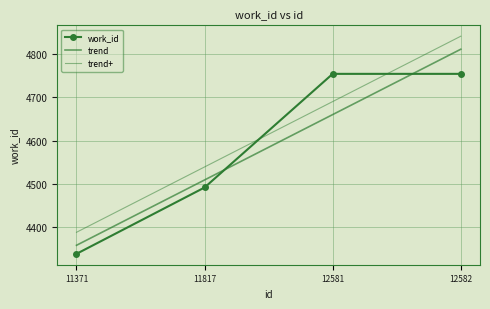

What is the value of the 3rd point from the left?

4754